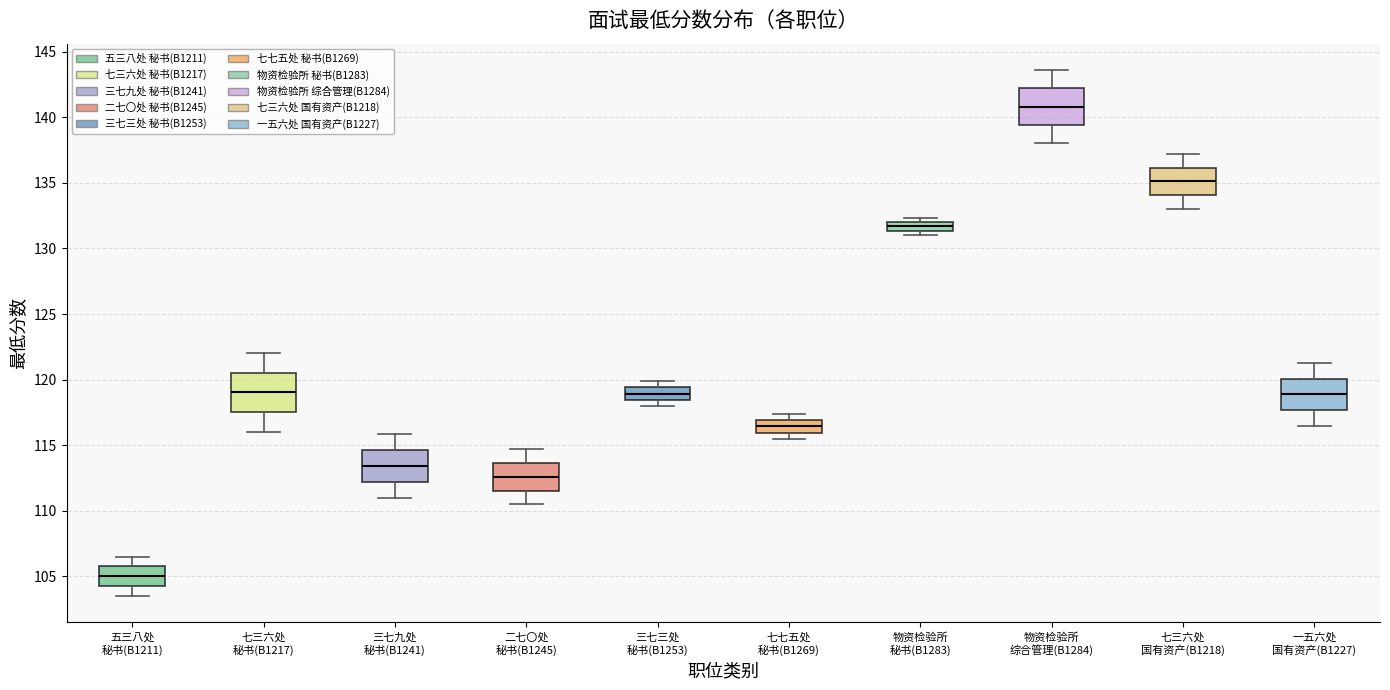

Which box has the lowest median line?

五三八处 秘书(B1211)